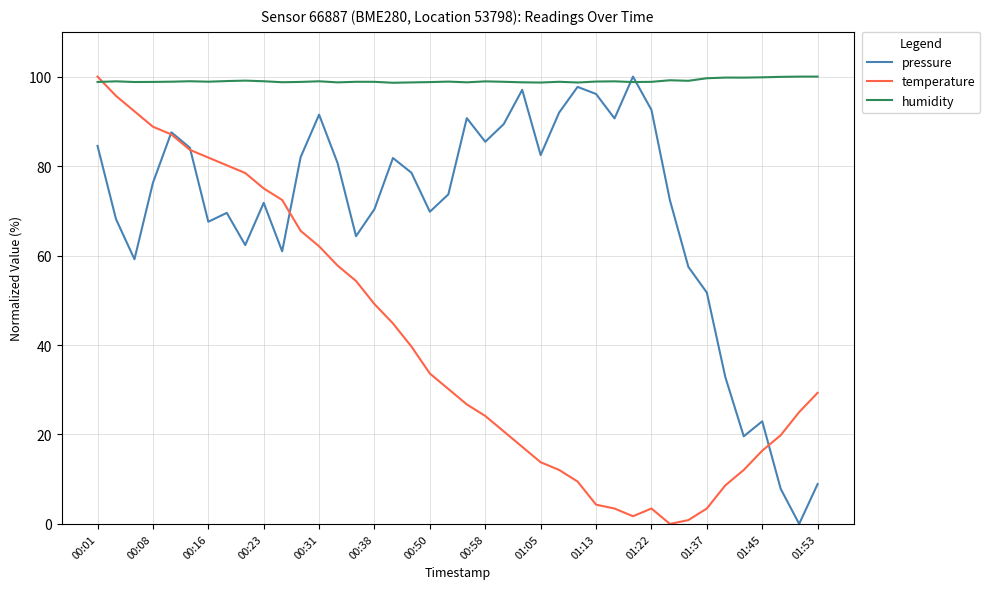

Which series has the largest total across all categories?

humidity